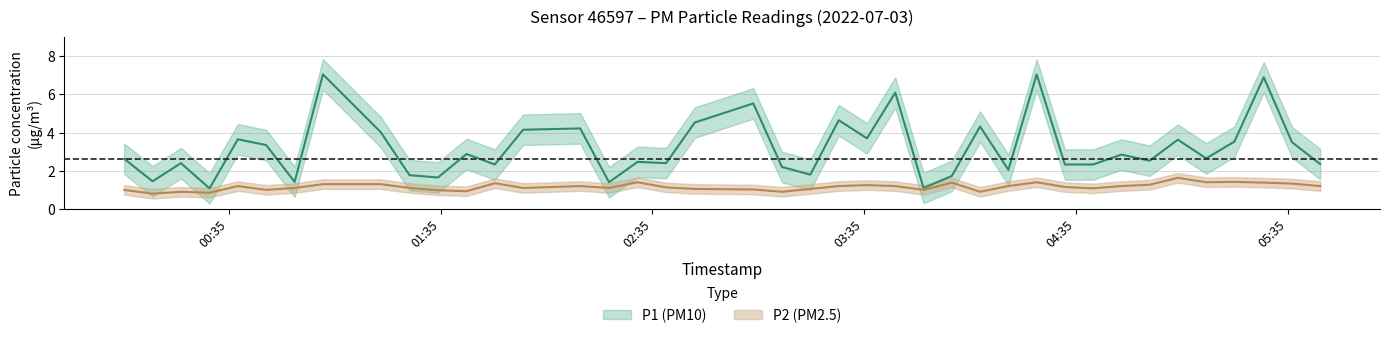

Reading left to right, extract all data points from this chart.

P1: 2.6	1.4	2.4	1.1	3.6	3.4	1.4	7.0	4.0	1.8	1.6	2.9	2.3	4.2	4.2	1.4	2.5	2.4	4.5	5.5	2.2	1.8	4.7	3.7	6.1	1.1	1.7	4.3	2.0	7.0	2.3	2.3	2.9	2.5	3.6	2.6	3.5	6.9	3.5	2.4
P2: 1.0	0.8	0.9	0.8	1.2	1.0	1.1	1.3	1.3	1.1	1.0	0.9	1.4	1.1	1.2	1.1	1.4	1.1	1.1	1.0	0.9	1.1	1.2	1.2	1.2	1.0	1.4	0.9	1.2	1.4	1.1	1.1	1.2	1.3	1.6	1.4	1.4	1.4	1.3	1.2